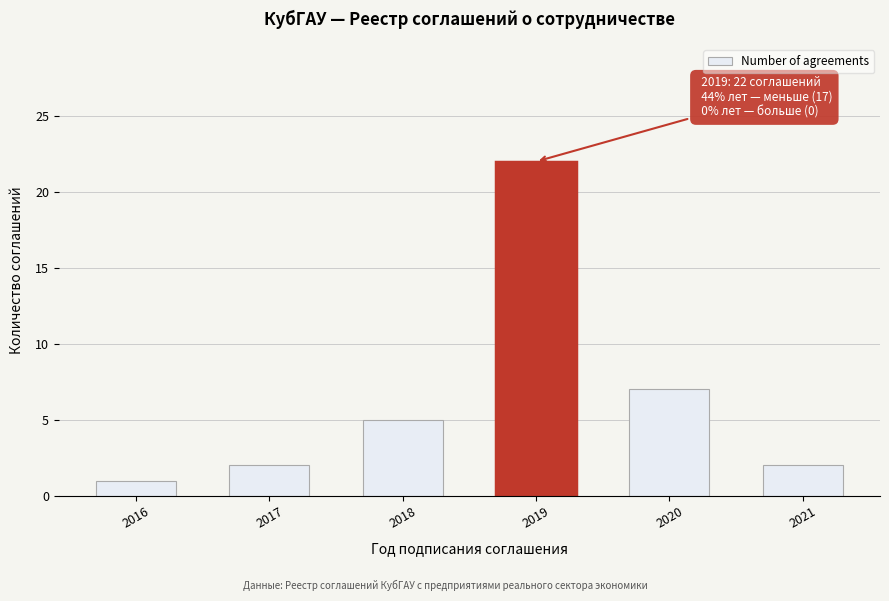

Reading left to right, list all the values displayed in this chart.

1	2	5	22	7	2